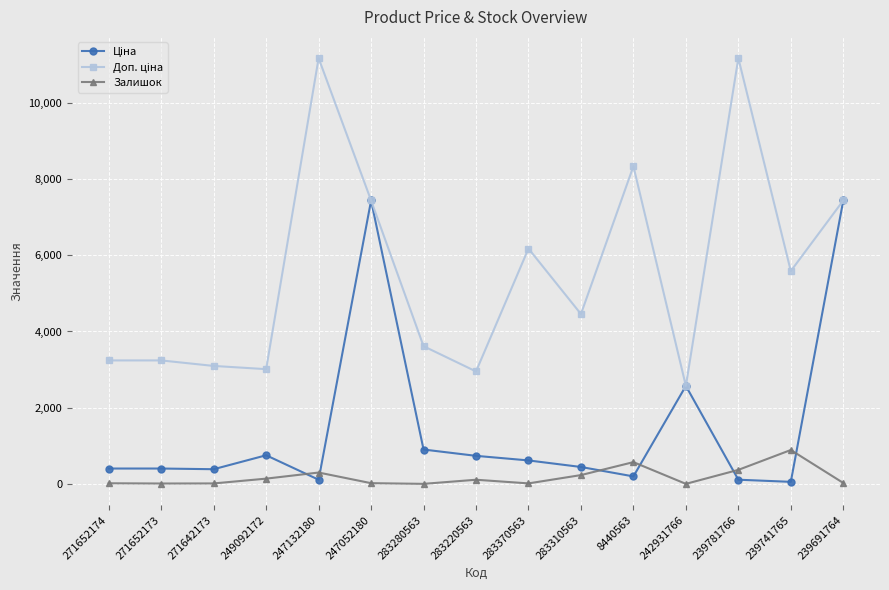

At how many categories does at least one series exceed 1890?

15